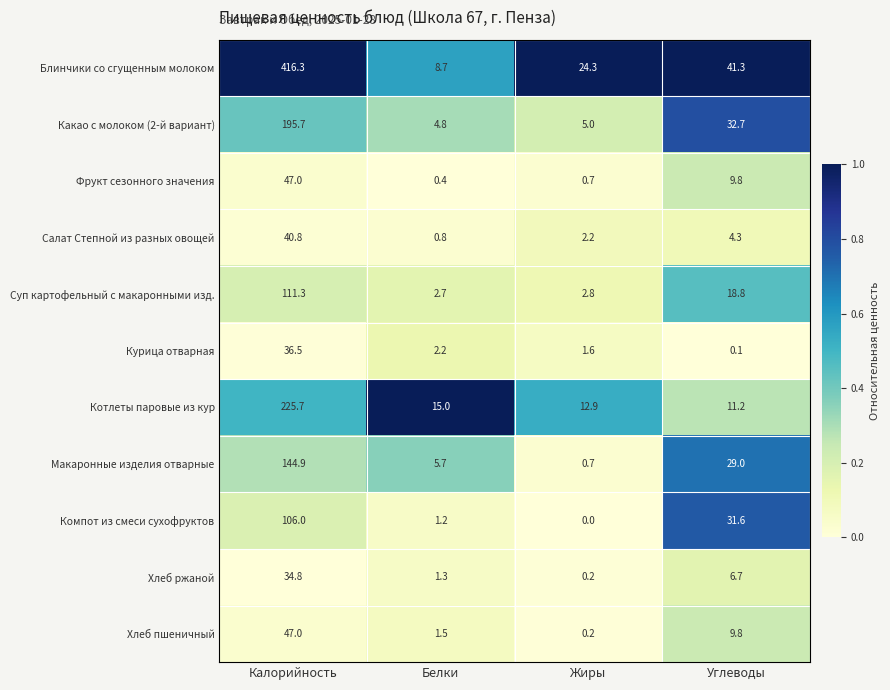

What is the difference between the maximum and second lowest values in the Салат Степной из разных овощей series?

38.6